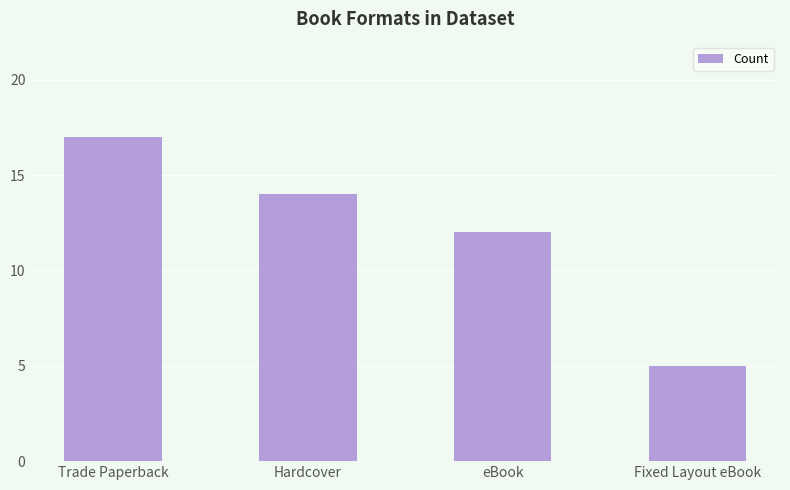

The value at Trade Paperback is 8. True or false?

False